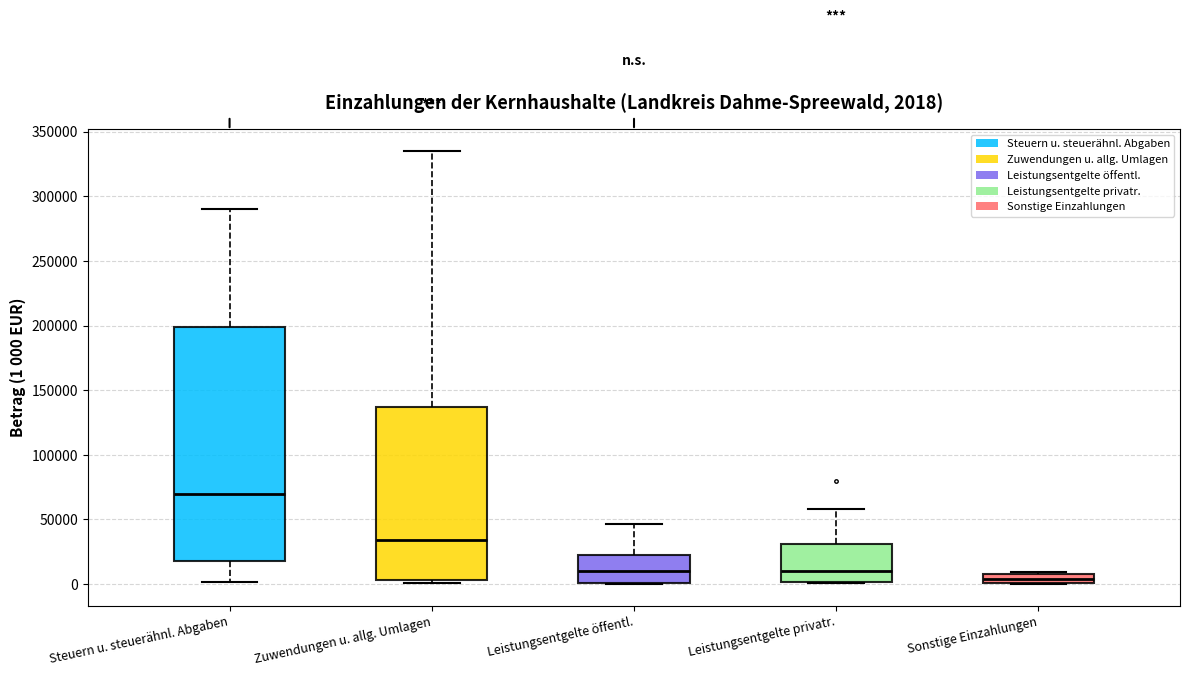

Which box has the highest median line?

Steuern u. steuerähnl. Abgaben